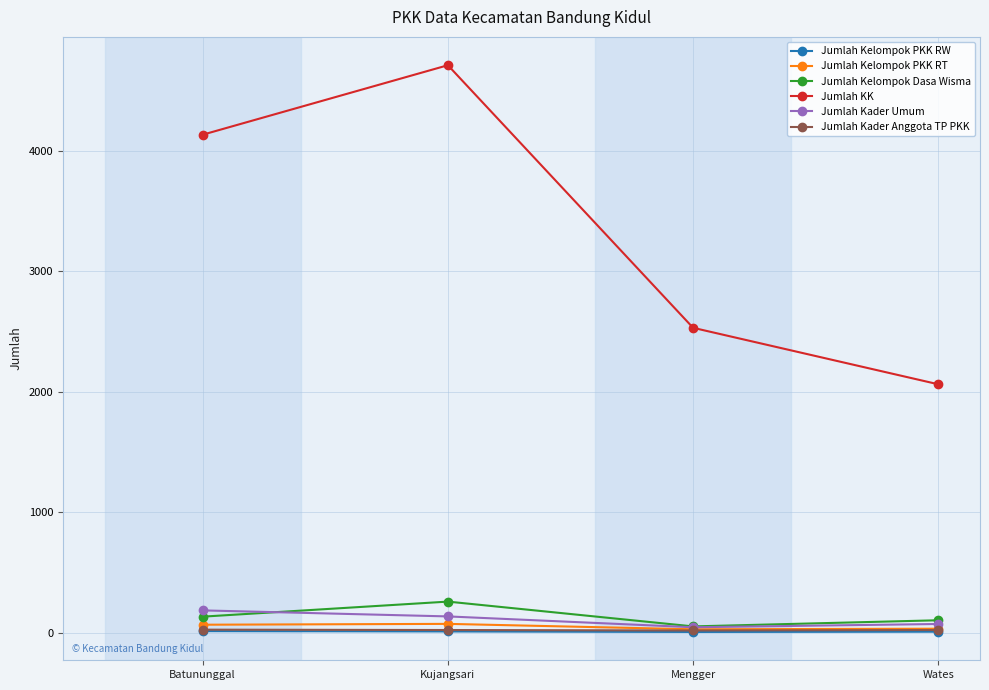

What are all the series names shown in the legend?

Jumlah Kelompok PKK RW, Jumlah Kelompok PKK RT, Jumlah Kelompok Dasa Wisma, Jumlah KK, Jumlah Kader Umum, Jumlah Kader Anggota TP PKK